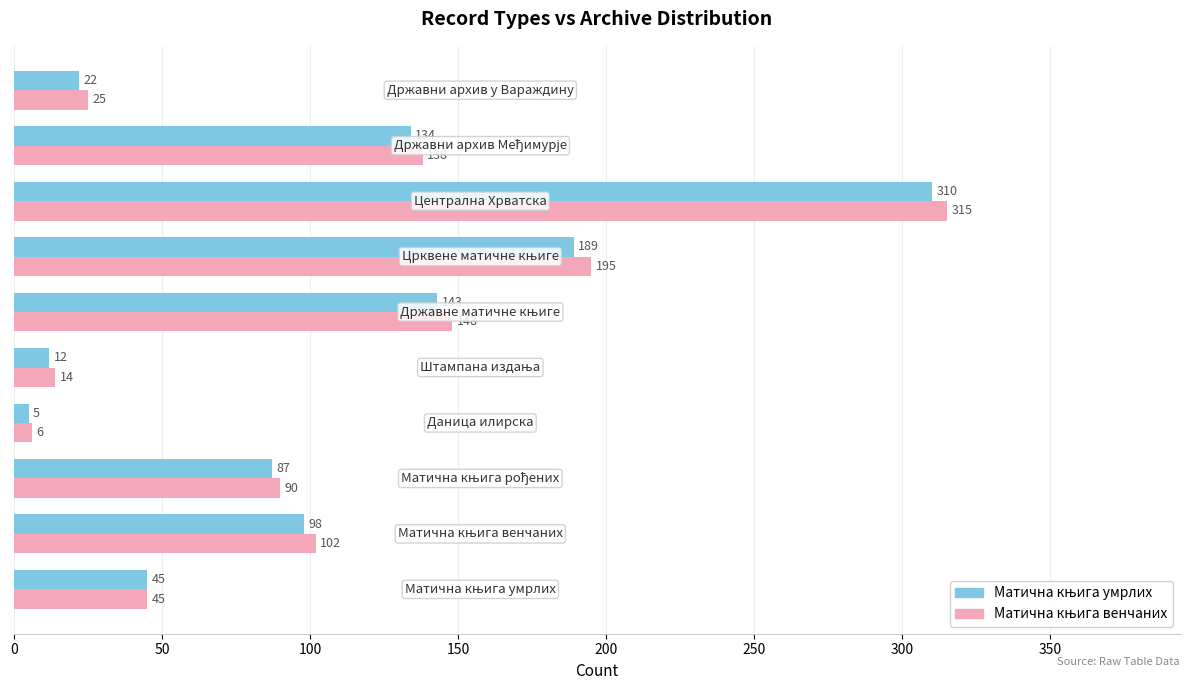

What is the minimum value shown in the chart?

5